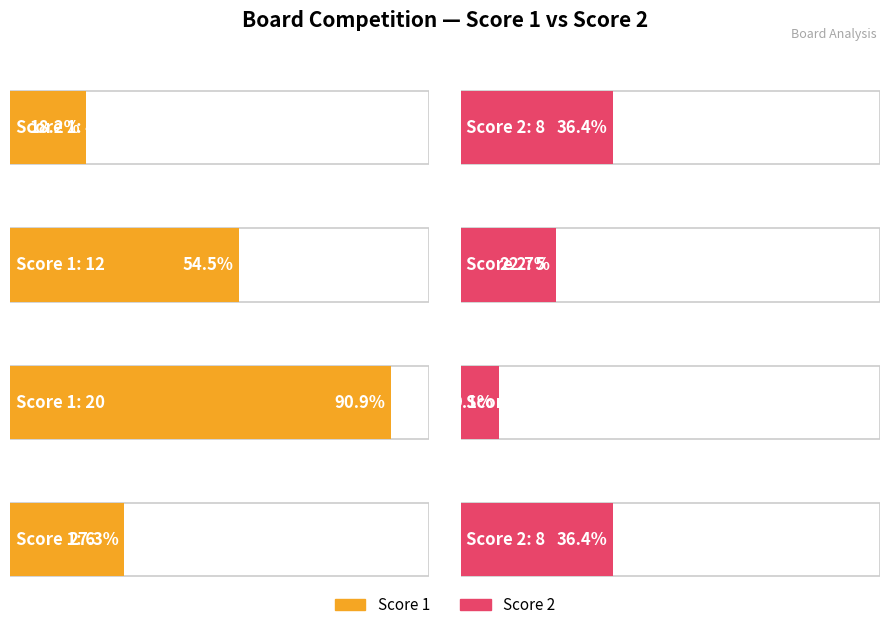

What is the difference between the maximum and minimum values in the Score 1 series?

16